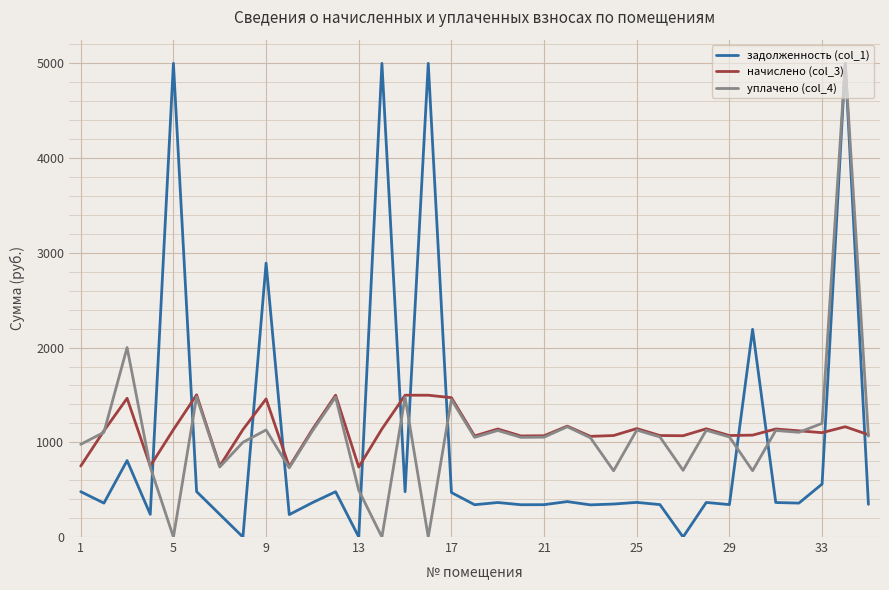

True or false: уплачено (col_4) has more than 0 interior local peaks.

True